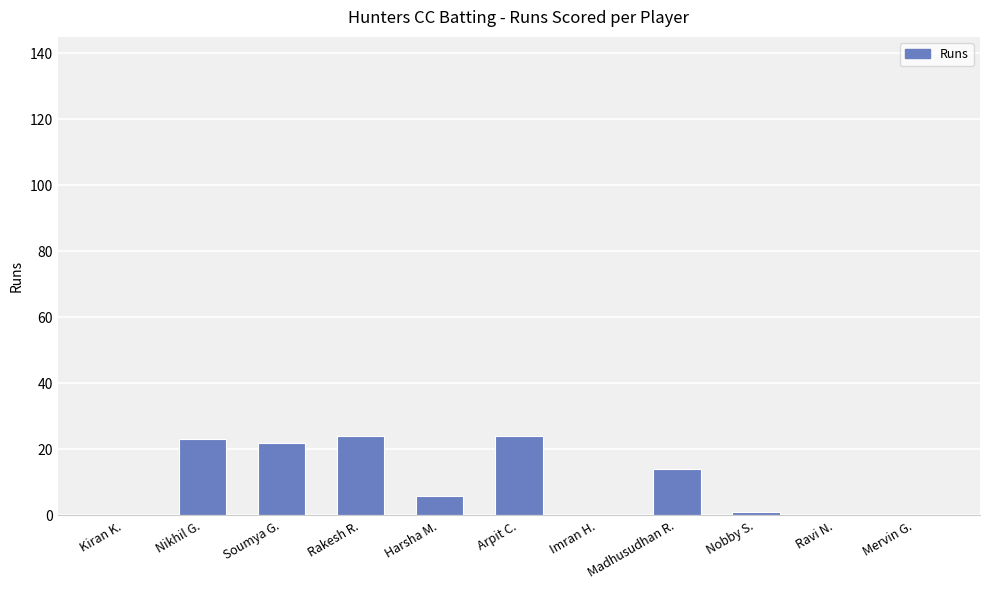

Which has a higher value, Mervin G. or Madhusudhan R.?

Madhusudhan R.